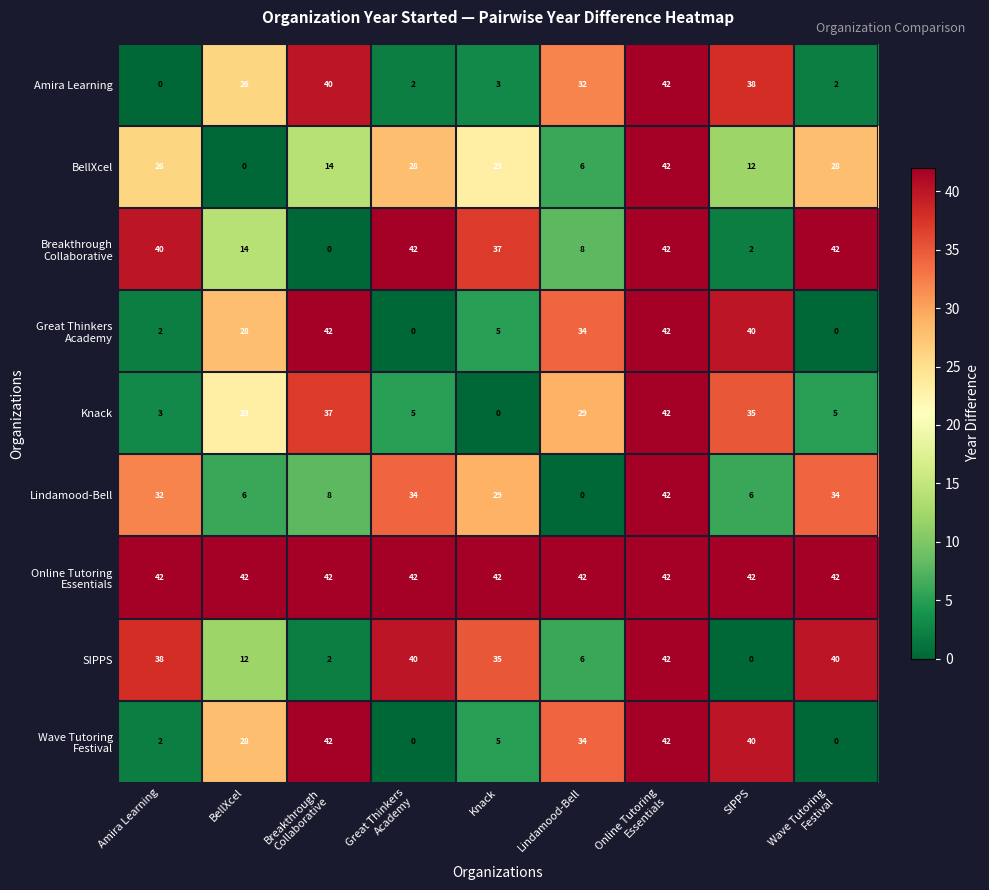

What is the spread (max minus min) of values at SIPPS?

42